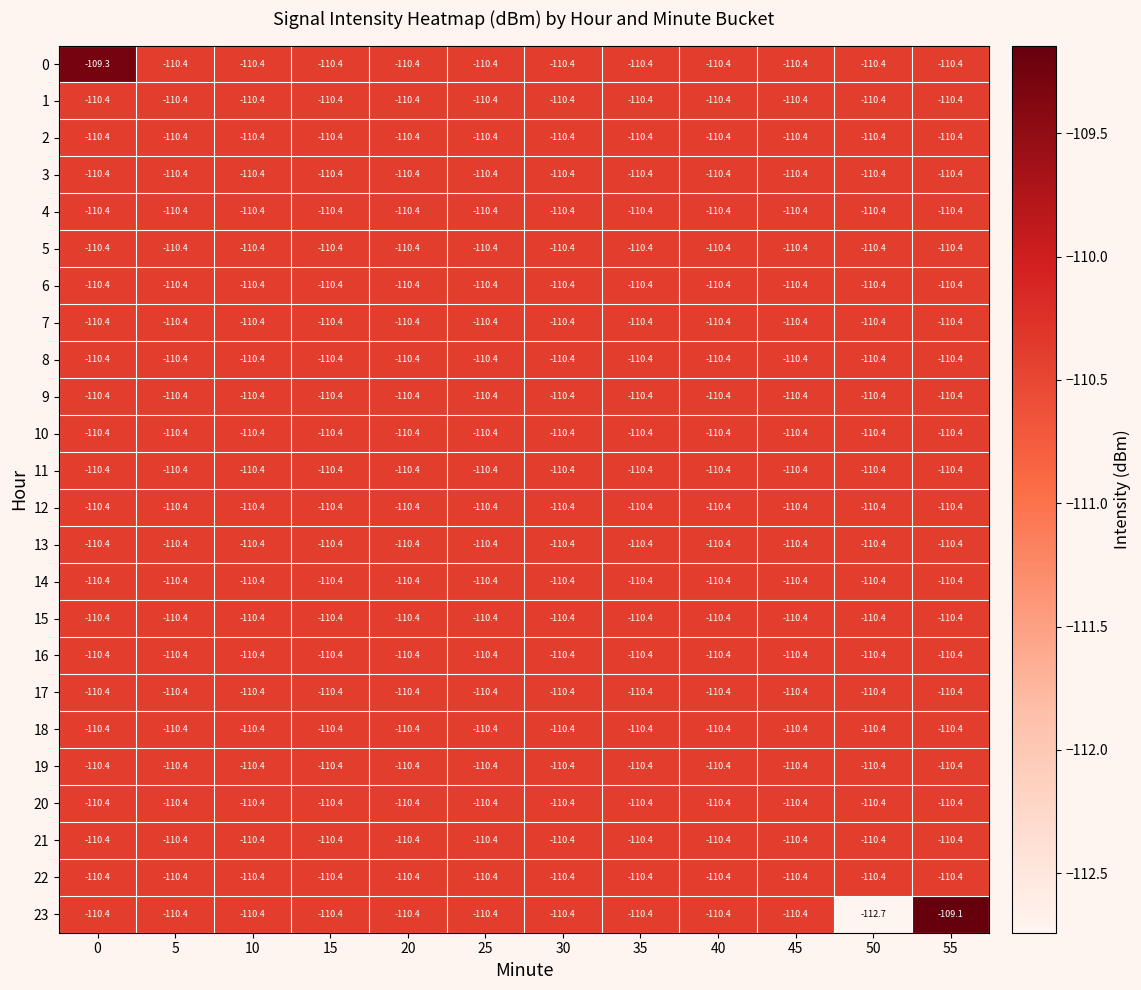

At how many categories does at least one series exceed -112?

12